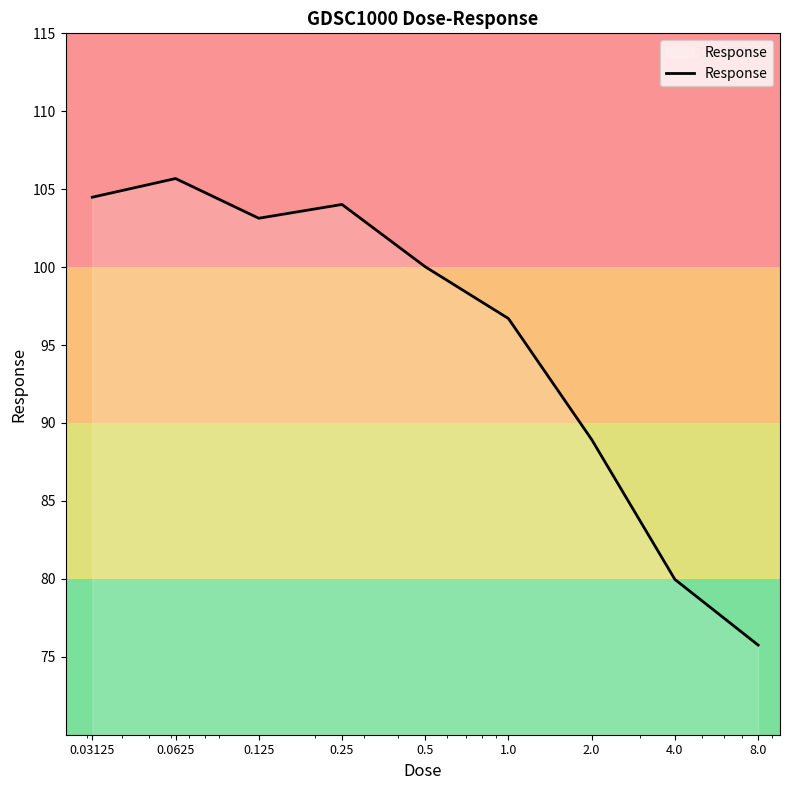

What is the maximum value shown in the chart?

105.7